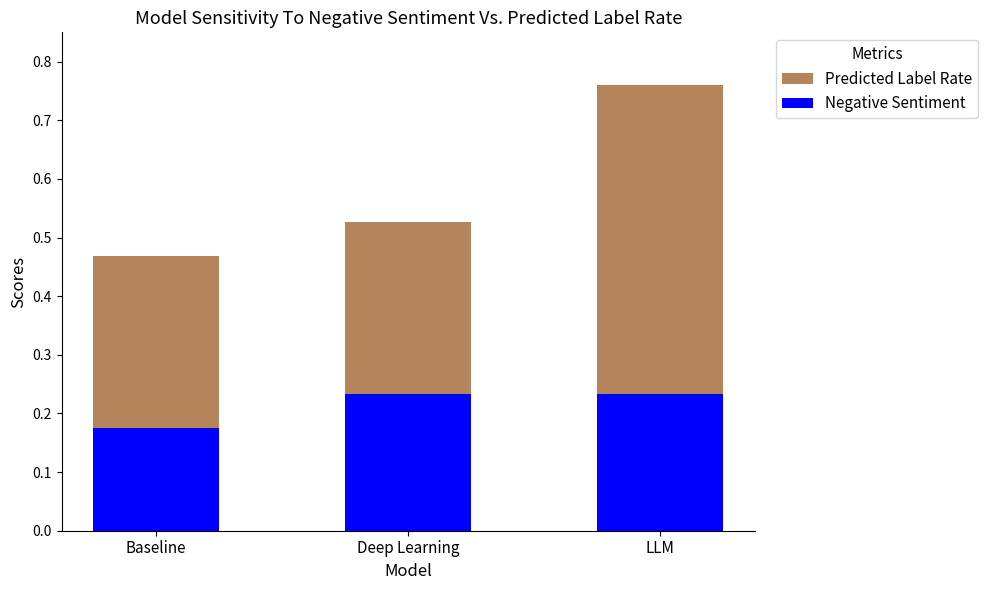

What is the label of the 1st bar from the right?

LLM